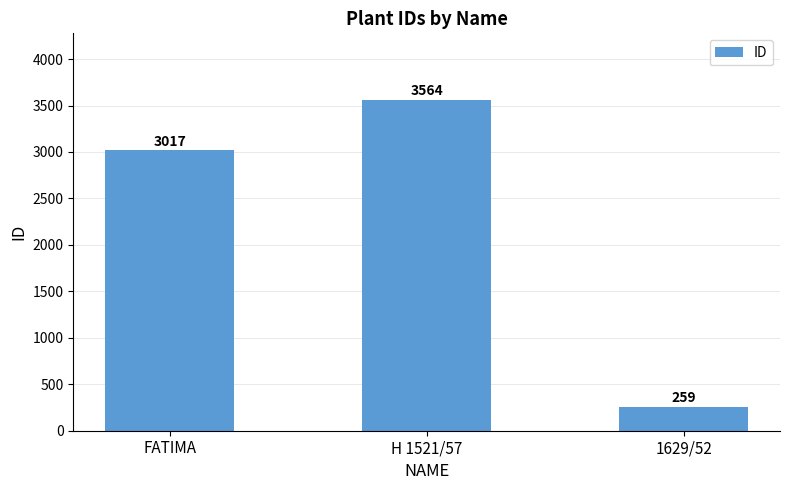

Reading left to right, extract all data points from this chart.

FATIMA=3017	H 1521/57=3564	1629/52=259